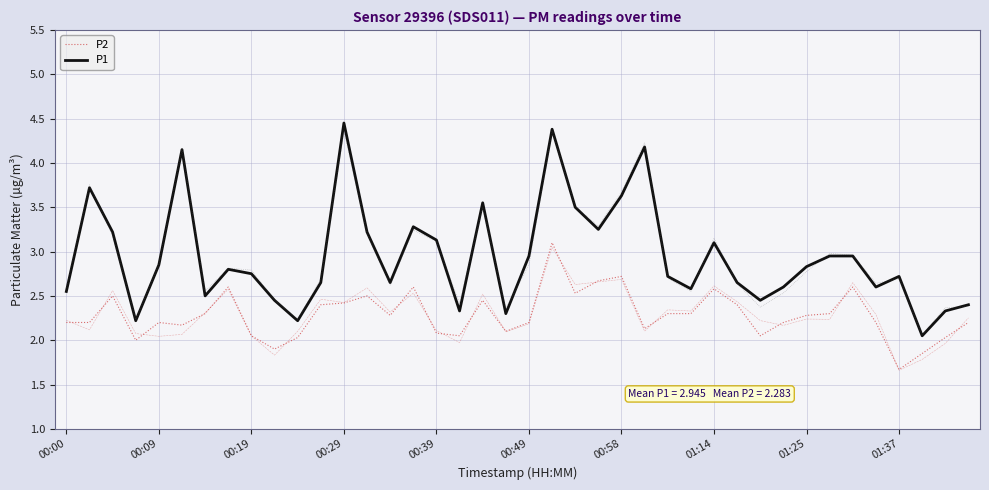

At which label does P2 reach its minimum?

01:37